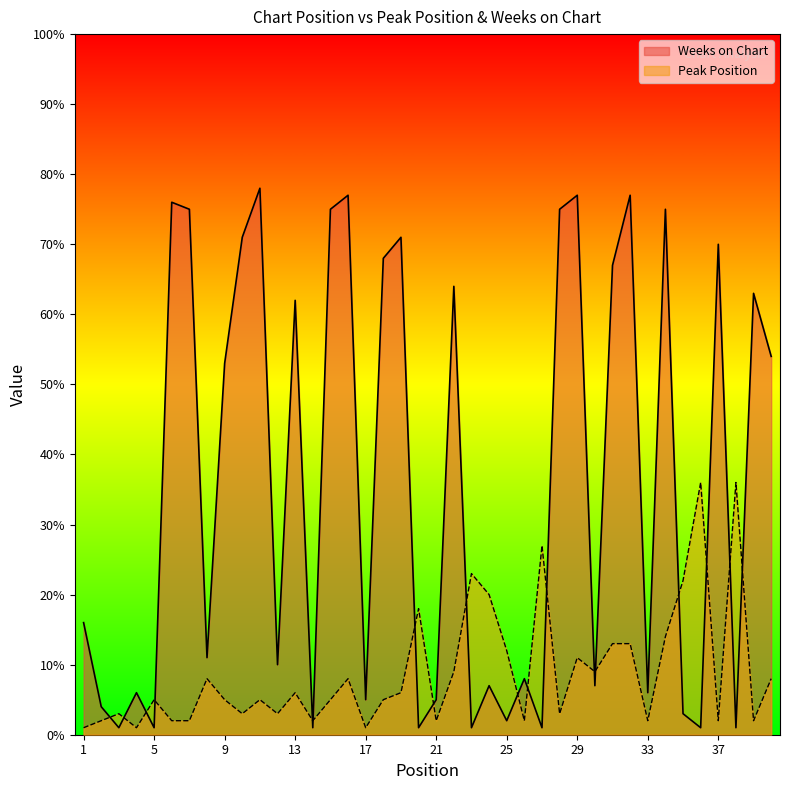

Reading left to right, extract all data points from this chart.

Peak Position: 1=1	2=2	3=3	4=1	5=5	6=2	7=2	8=8	9=5	10=3	11=5	12=3	13=6	14=2	15=5	16=8	17=1	18=5	19=6	20=18	21=2	22=9	23=23	24=20	25=12	26=2	27=27	28=3	29=11	30=9	31=13	32=13	33=2	34=14	35=22	36=36	37=2	38=36	39=2	40=8
Weeks on Chart: 1=16	2=4	3=1	4=6	5=1	6=76	7=75	8=11	9=53	10=71	11=78	12=10	13=62	14=1	15=75	16=77	17=5	18=68	19=71	20=1	21=5	22=64	23=1	24=7	25=2	26=8	27=1	28=75	29=77	30=7	31=67	32=77	33=6	34=75	35=3	36=1	37=70	38=1	39=63	40=54